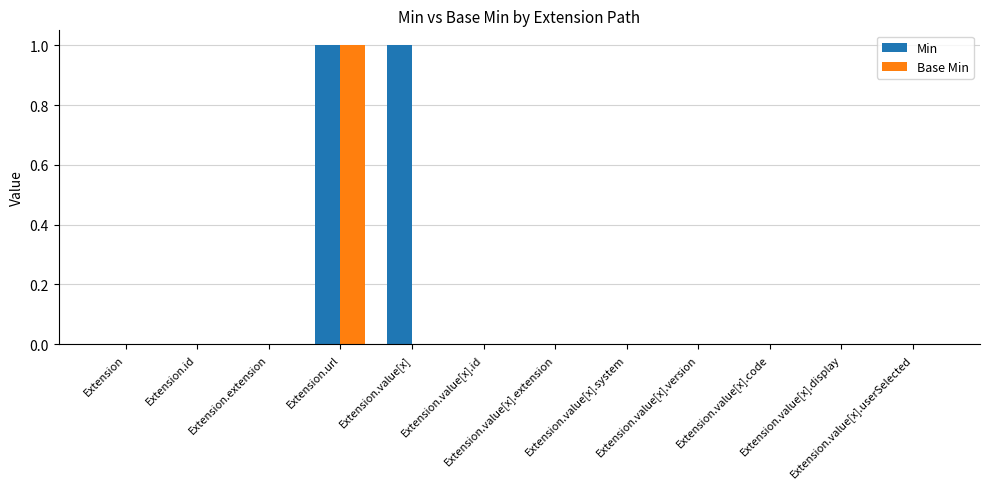

Which series has the largest total across all categories?

Min